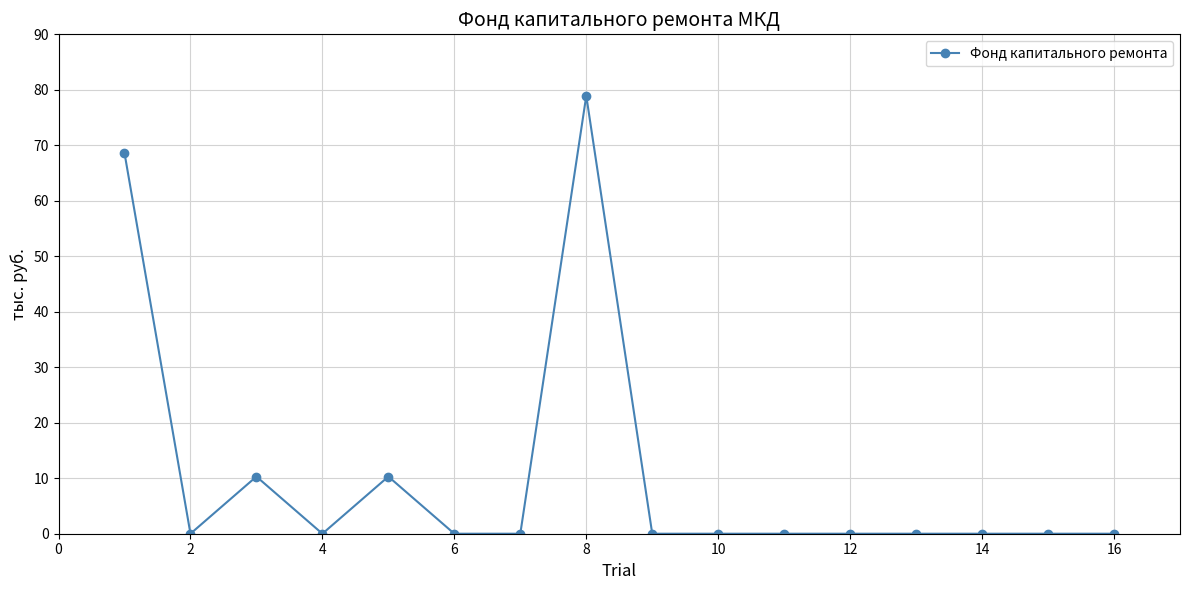

True or false: the data has more than 1 interior local peaks.

True